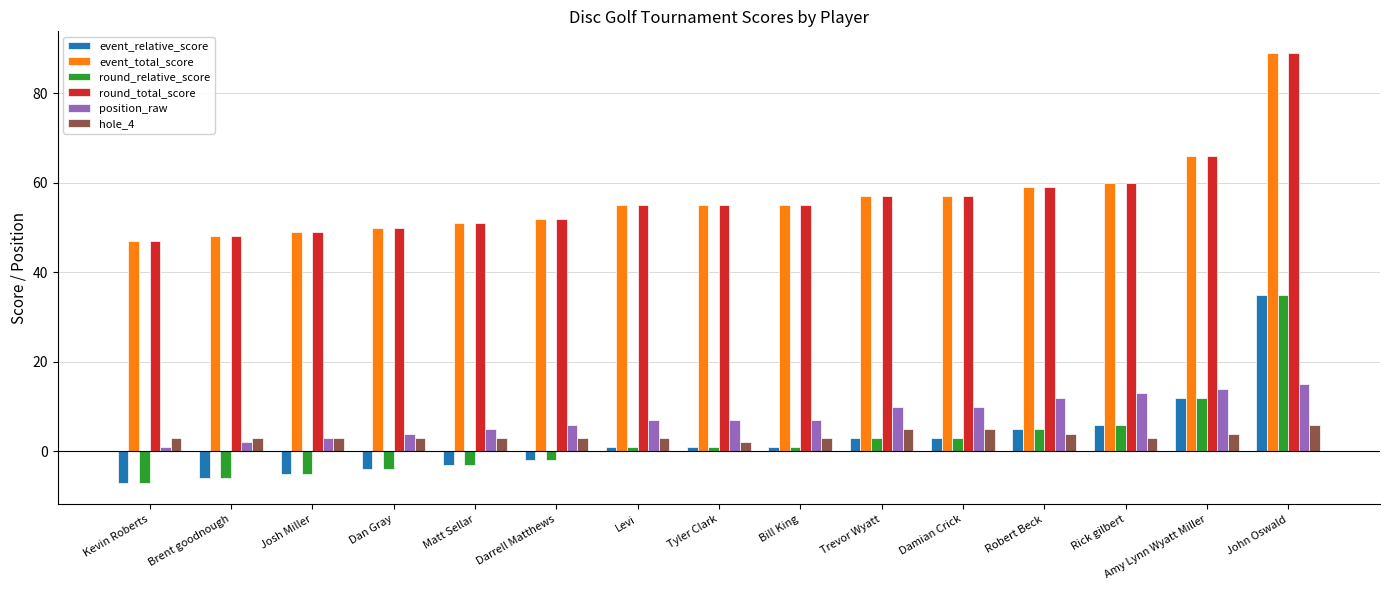

True or false: position_raw has a value of 2 at Brent goodnough.

True